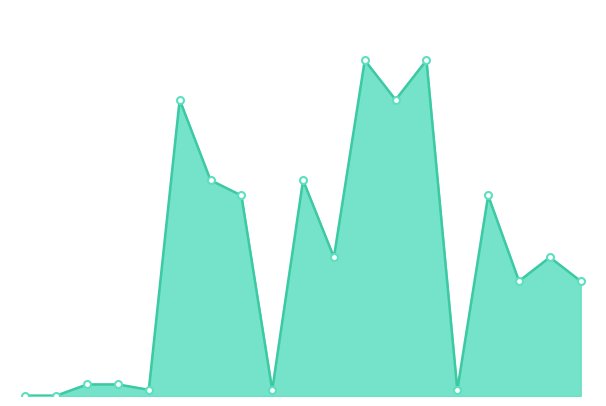

Which label corresponds to the largest value in the chart?

12